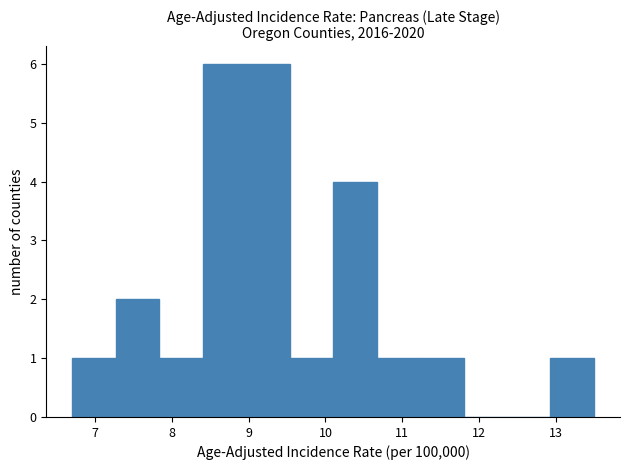

Reading left to right, list every bar in this chart as the range it spans on the x-axis followed by its height. Neither the bar edges nor the heights are printed on the chart, so give them approximately, as read against the axes.

6.7 to 7.3: 1
7.3 to 7.8: 2
7.8 to 8.4: 1
8.4 to 9.0: 6
9.0 to 9.5: 6
9.5 to 10.1: 1
10.1 to 10.7: 4
10.7 to 11.2: 1
11.2 to 11.8: 1
11.8 to 12.4: 0
12.4 to 12.9: 0
12.9 to 13.5: 1